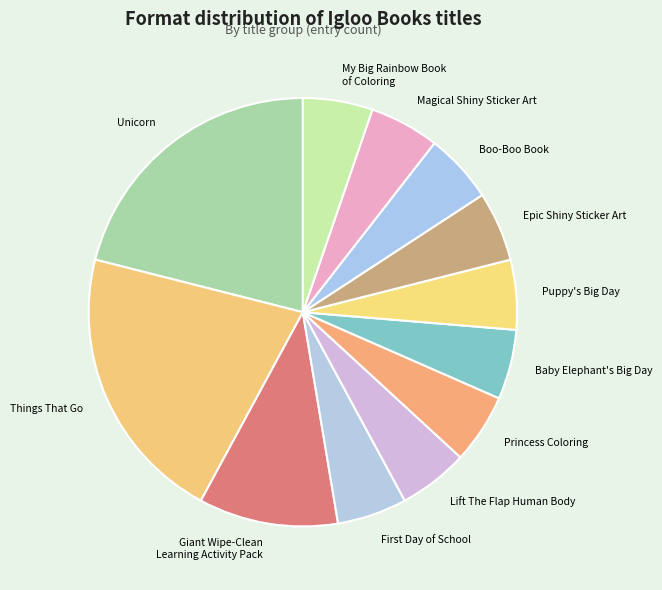

Is it true that Unicorn is 27% of the pie?

False